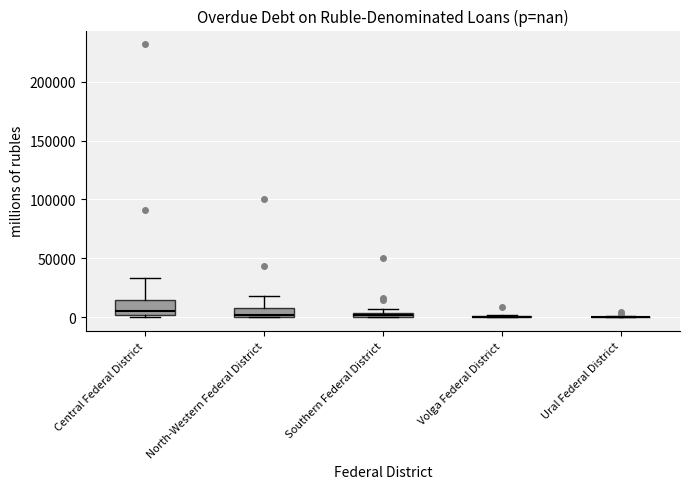

Which box is the tallest, from its lower edge to its upper edge?

Central Federal District